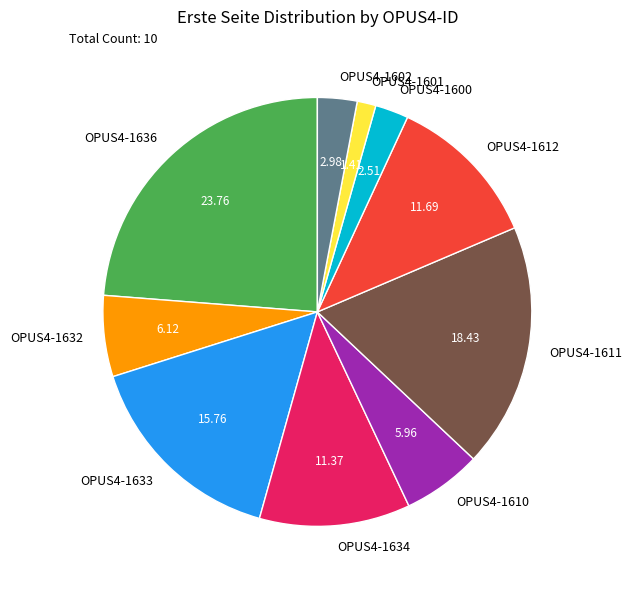

Is it true that OPUS4-1610 is 6% of the pie?

True